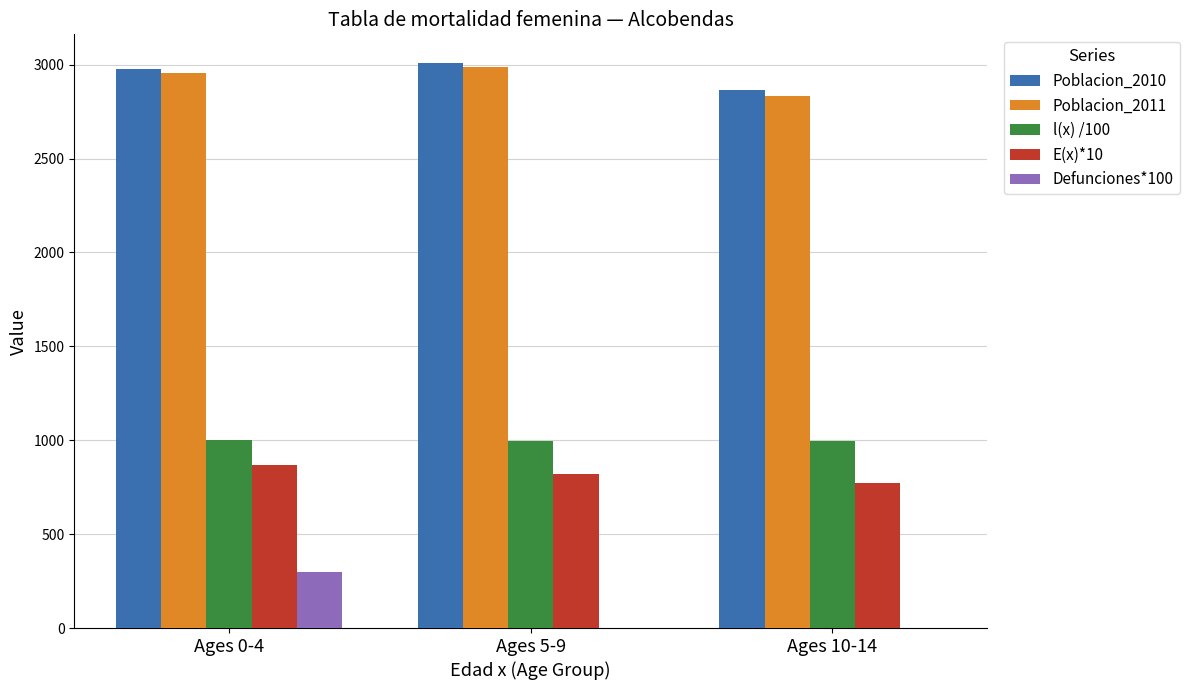

What are all the series names shown in the legend?

Poblacion_2010, Poblacion_2011, l(x) /100, E(x)*10, Defunciones*100